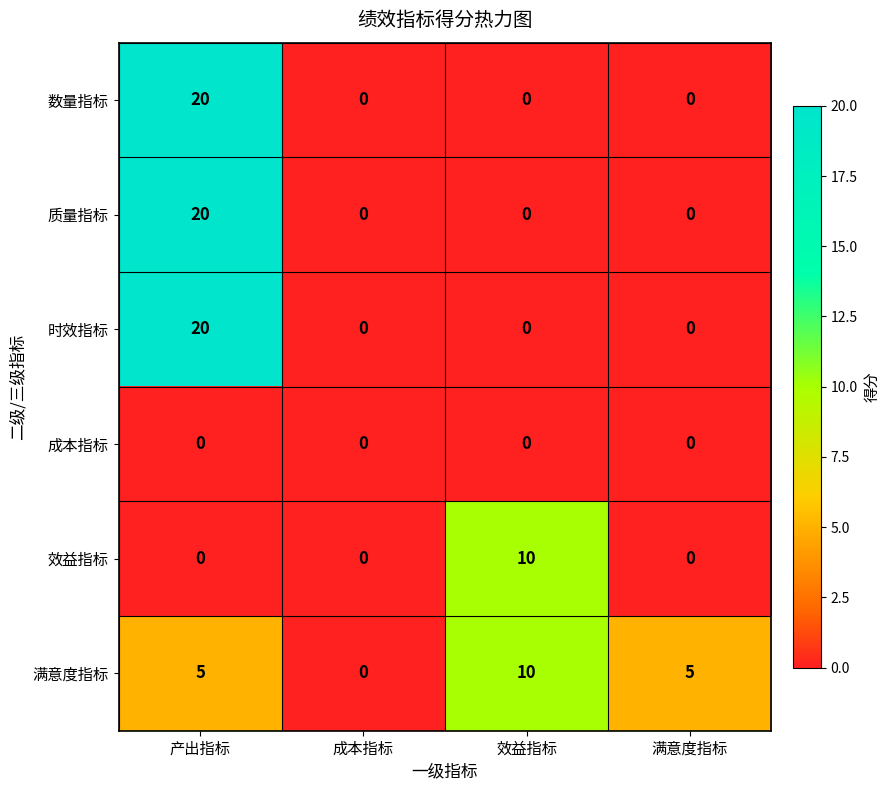

At which category is the sum across all series the highest?

产出指标